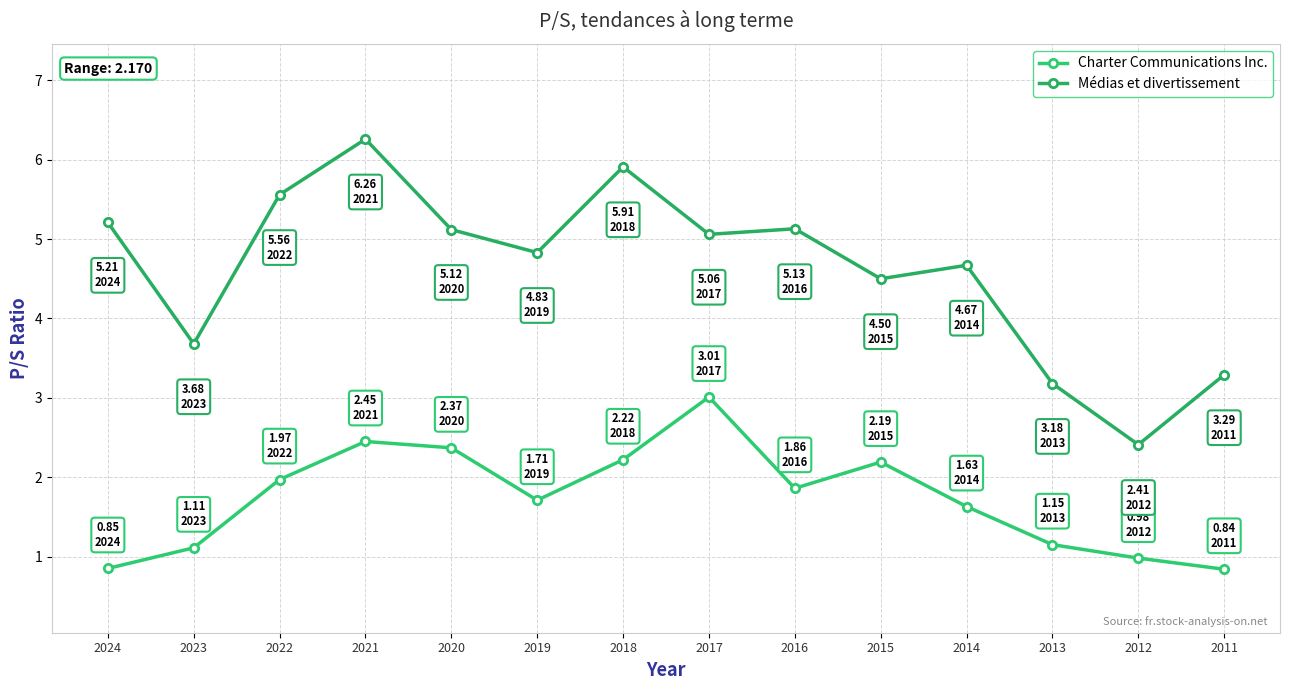

Does the chart have visible grid lines?

Yes